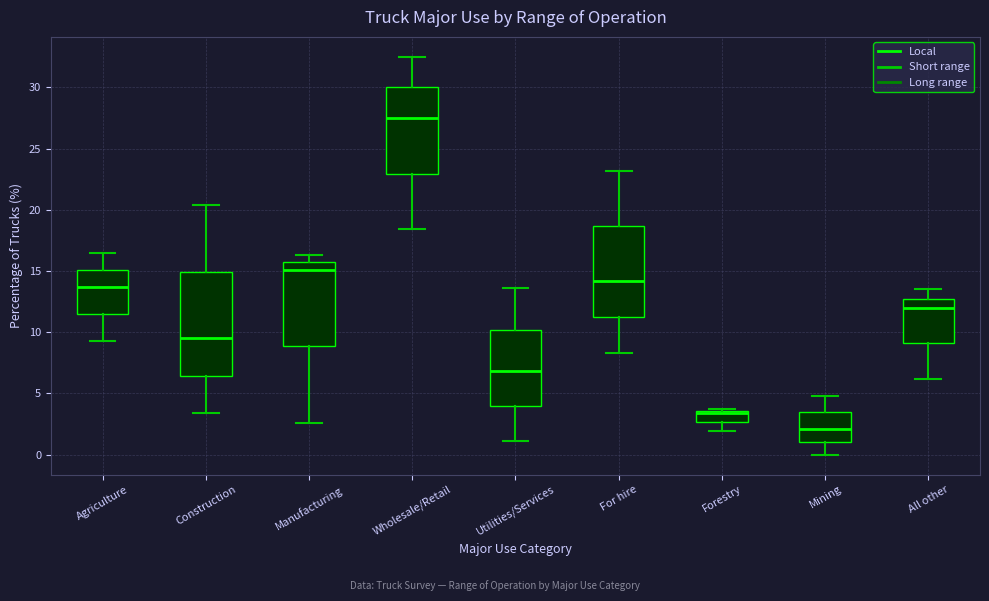

Reading left to right, transcribe this box plot: for each box, give where its median line is, the range the box spans, and where its two whiskers end, as read against the y-axis. The values are not printed on the chart, so give them approximately, as read against the axis.

Agriculture: median 13.5, box 11.5 to 15.0, whiskers 9.5 to 16.5
Construction: median 9.5, box 6.5 to 15.0, whiskers 3.5 to 20.5
Manufacturing: median 15.0, box 9.0 to 15.5, whiskers 2.5 to 16.5
Wholesale/Retail: median 27.5, box 23.0 to 30.0, whiskers 18.5 to 32.5
Utilities/Services: median 7.0, box 4.0 to 10.0, whiskers 1.0 to 13.5
For hire: median 14.0, box 11.5 to 18.5, whiskers 8.5 to 23.0
Forestry: median 3.5, box 2.5 to 3.5, whiskers 2.0 to 3.5 (just above the box's upper edge)
Mining: median 2.0, box 1.0 to 3.5, whiskers 0.0 to 5.0
All other: median 12.0, box 9.0 to 13.0, whiskers 6.0 to 13.5